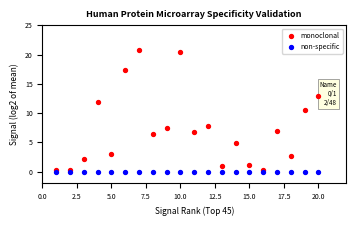

In the monoclonal series, what Y value is closest to 10?

10.6